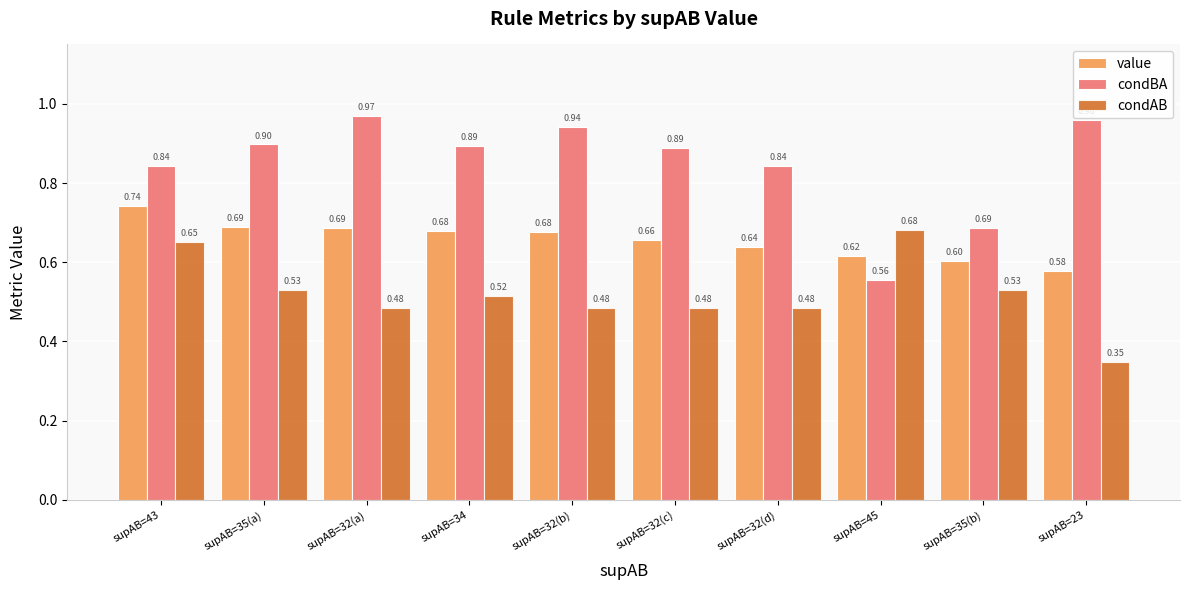

How many bars are there in each group?

3